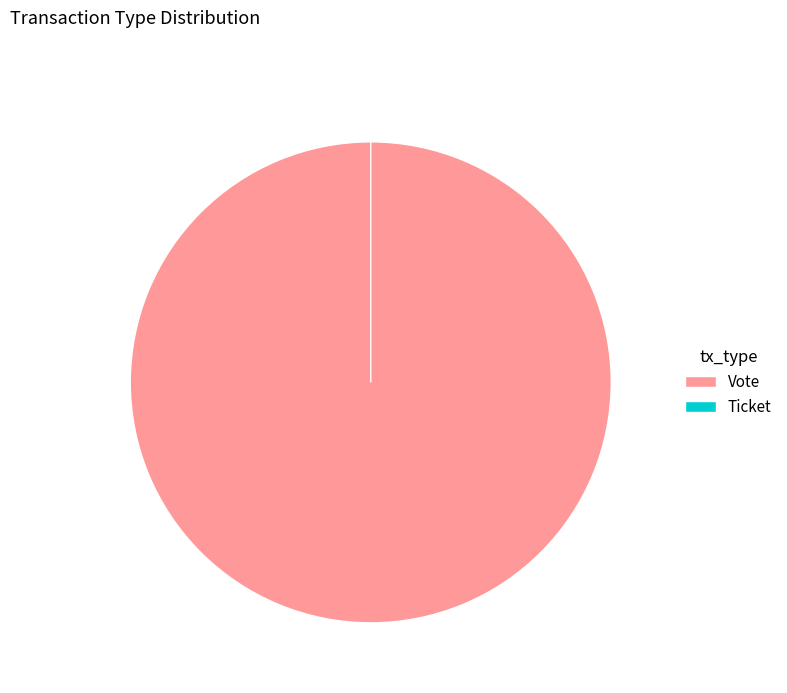

Does Ticket represent more than half of the total?

No